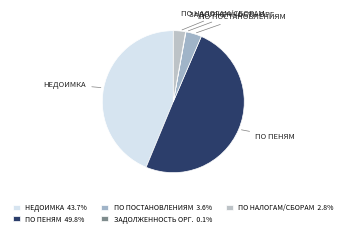

Does ПО ПОСТАНОВЛЕНИЯМ account for over 50% of the chart?

No